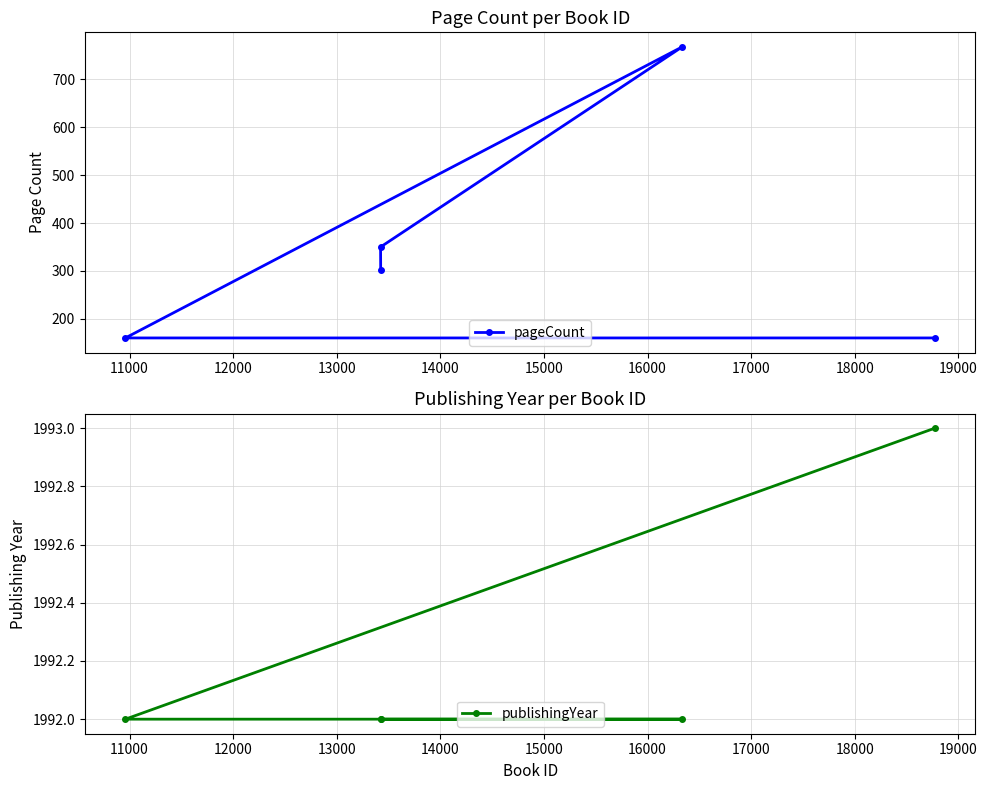

True or false: pageCount has more than 1 interior local peaks.

False